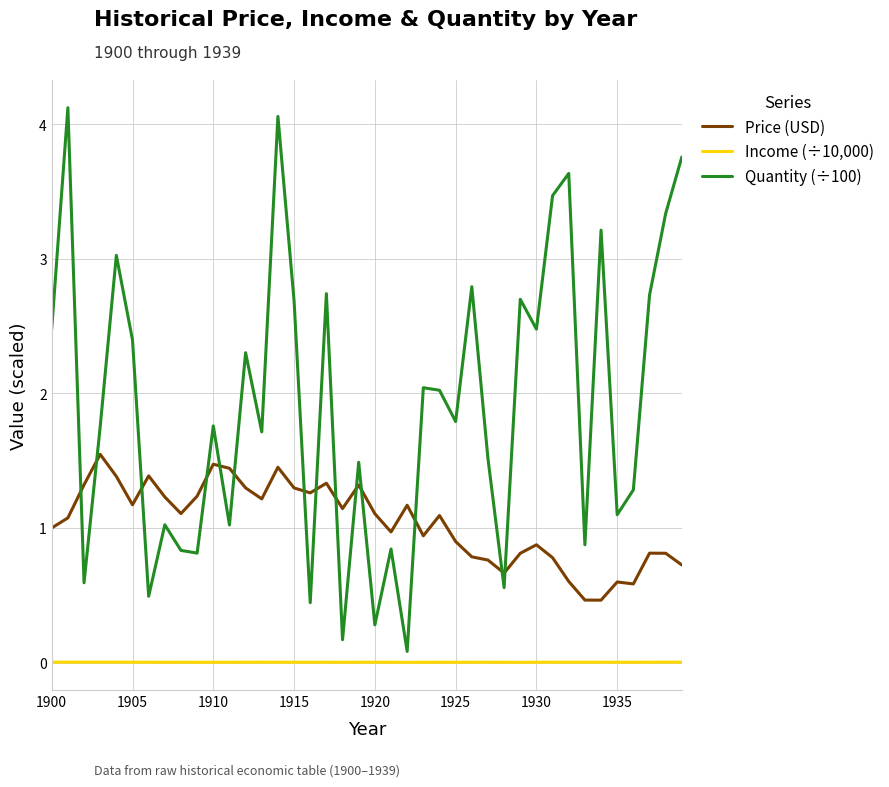

Does the chart have visible grid lines?

Yes